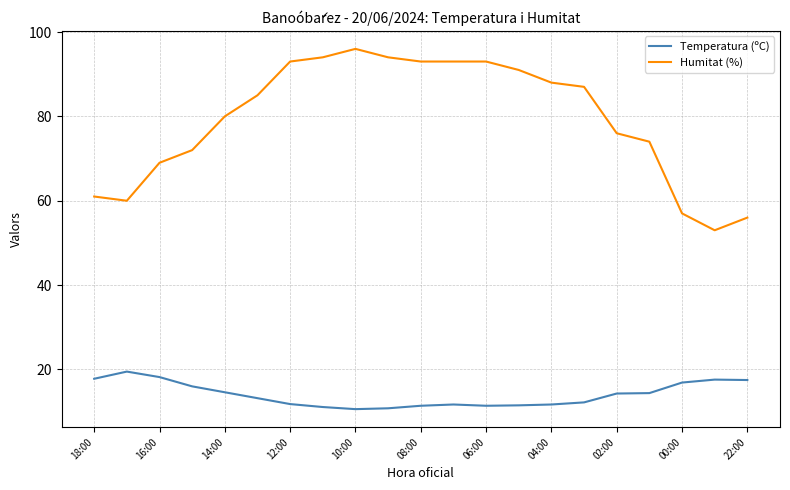

How many lines are shown in the chart?

2